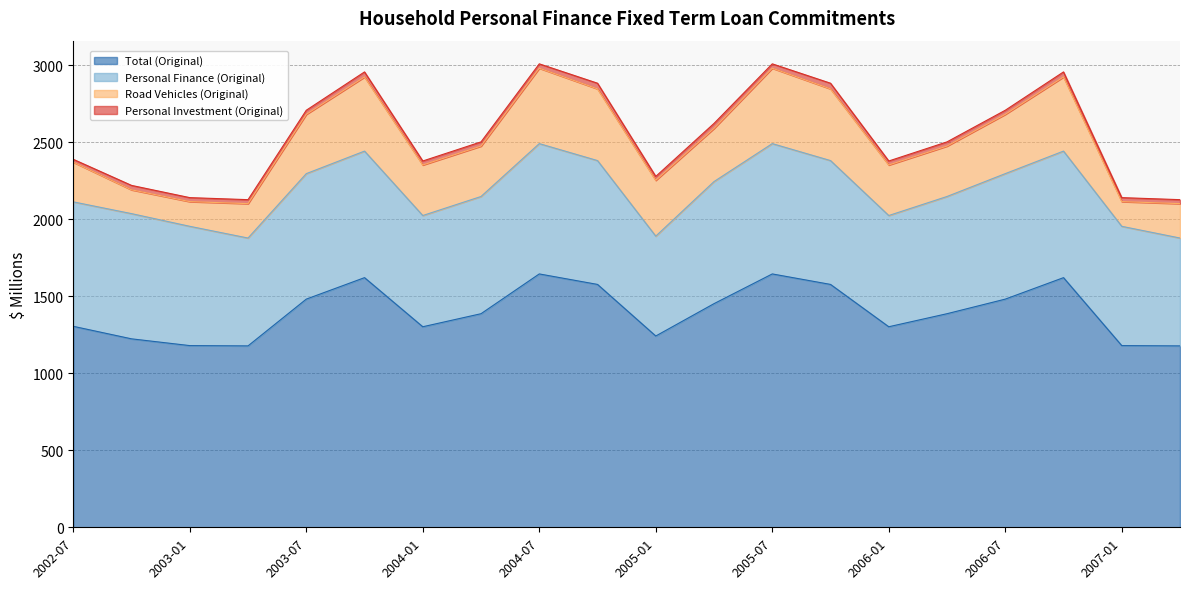

What is the approximate value of Personal Investment (Original) at 2004-01?

25.9